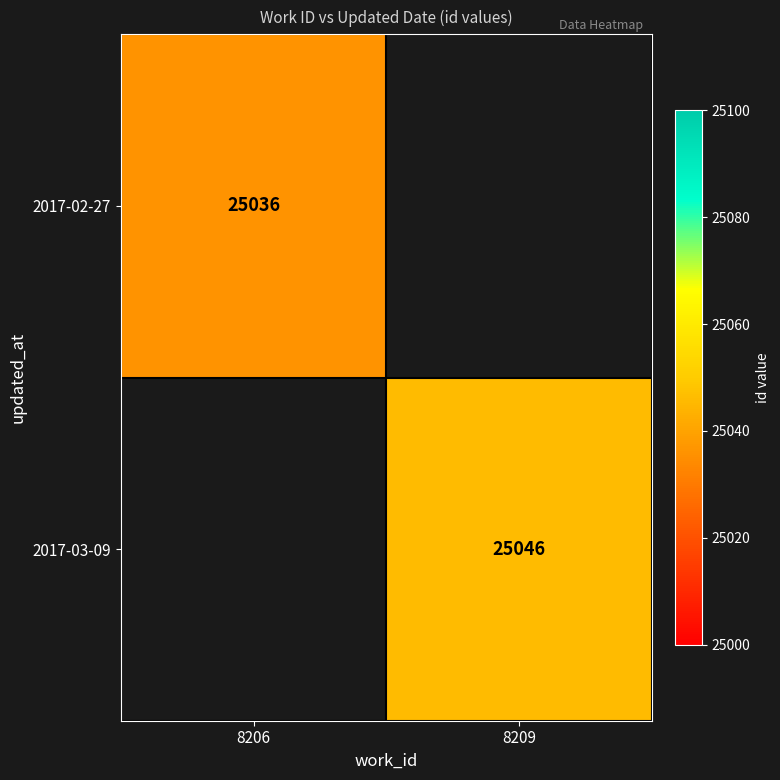

The value of 2017-02-27 at 8206 is 25036. True or false?

True